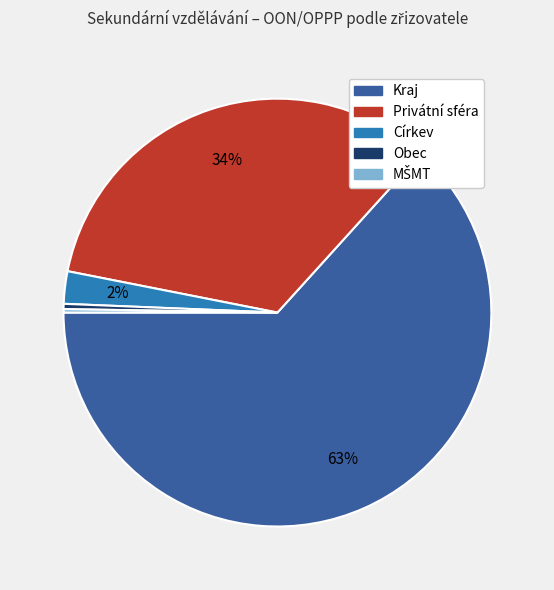

Which category has the biggest portion of the pie?

Kraj